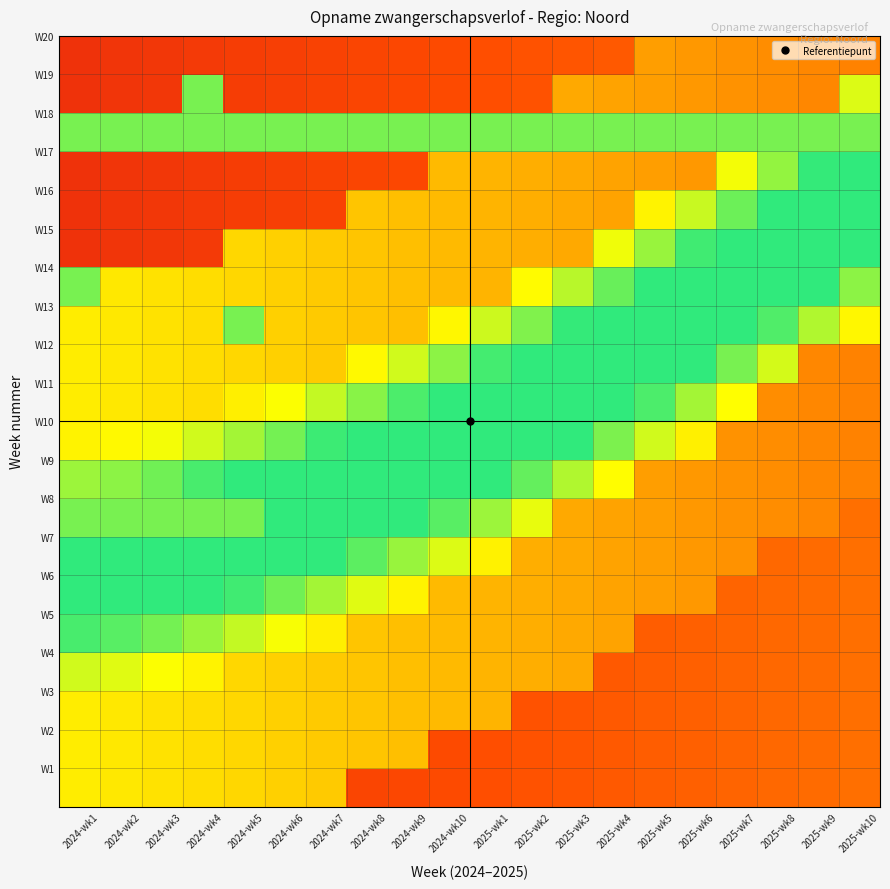

How many distinct data groups are displayed?

20